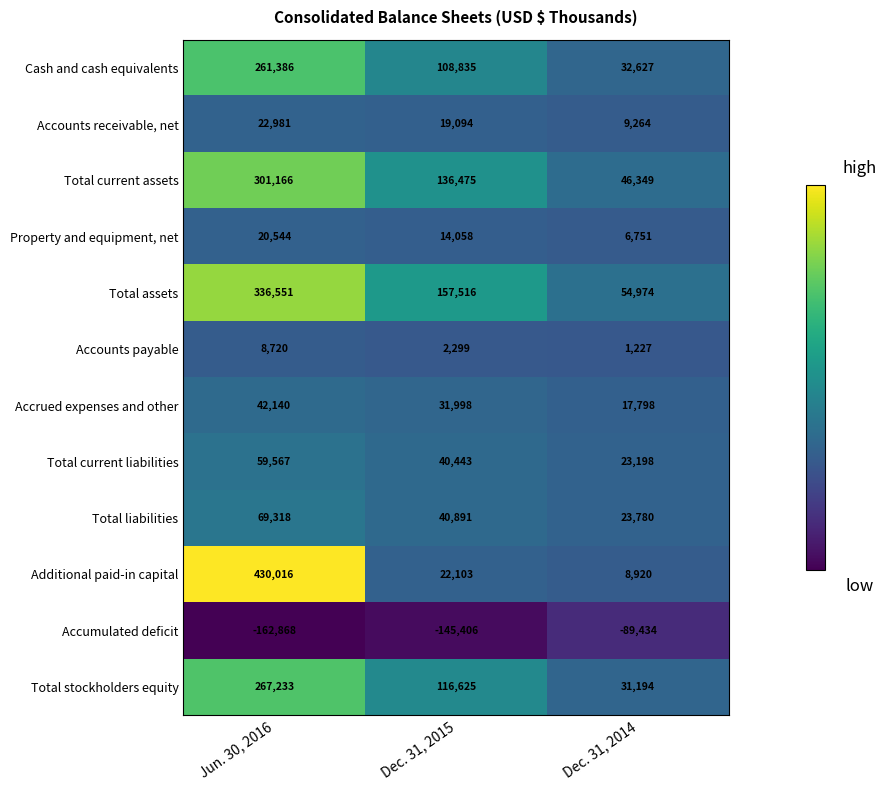

Is the value of Total liabilities at Jun. 30, 2016 greater than the value of Accrued expenses and other at Dec. 31, 2014?

Yes